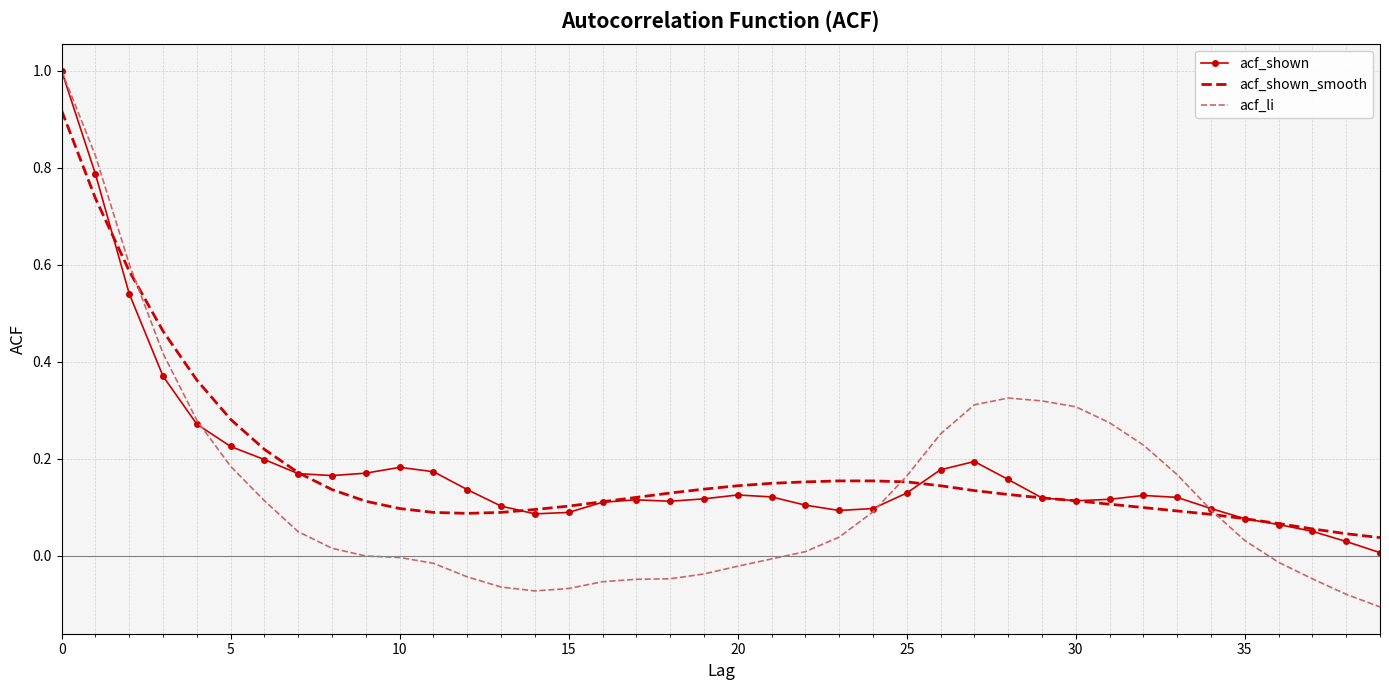

Which series has the largest range (max minus min)?

acf_li